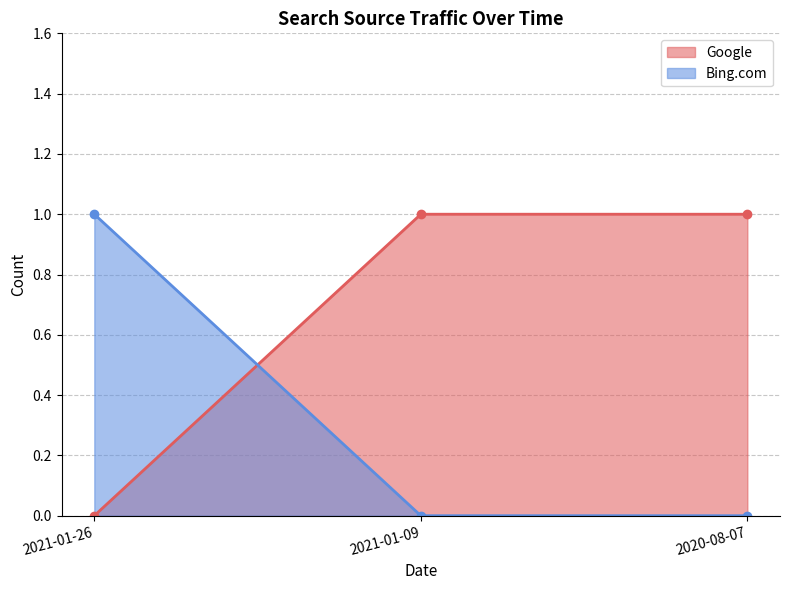

The value of Bing.com at 2021-01-09 is 0. True or false?

True